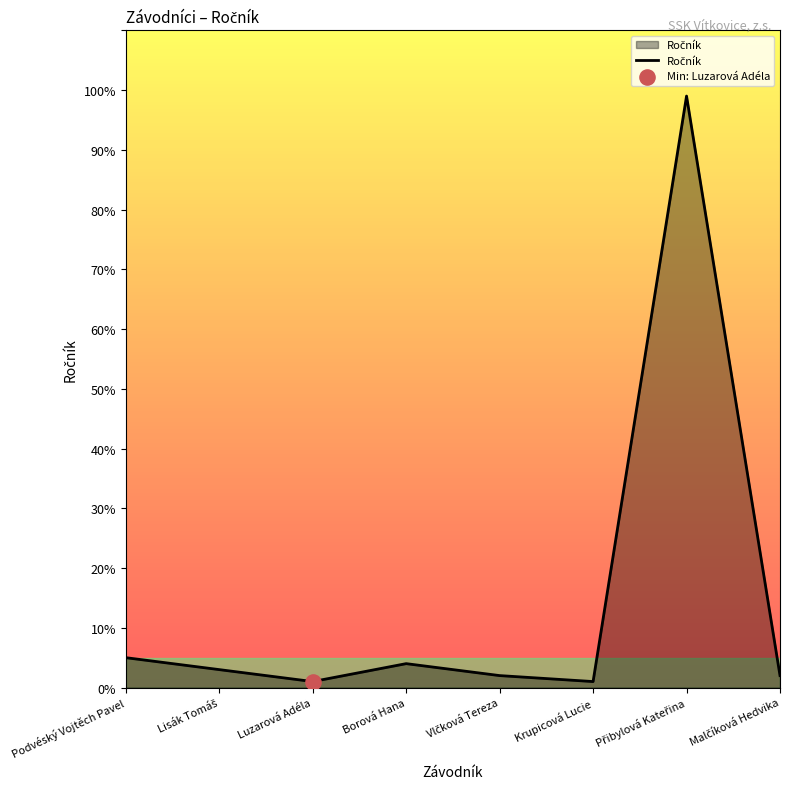

What is the difference between the maximum and minimum values?

98